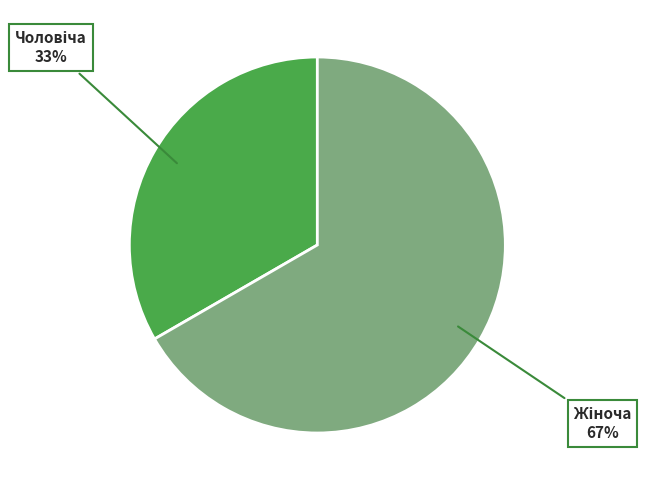

Is there a majority slice in this chart?

Yes